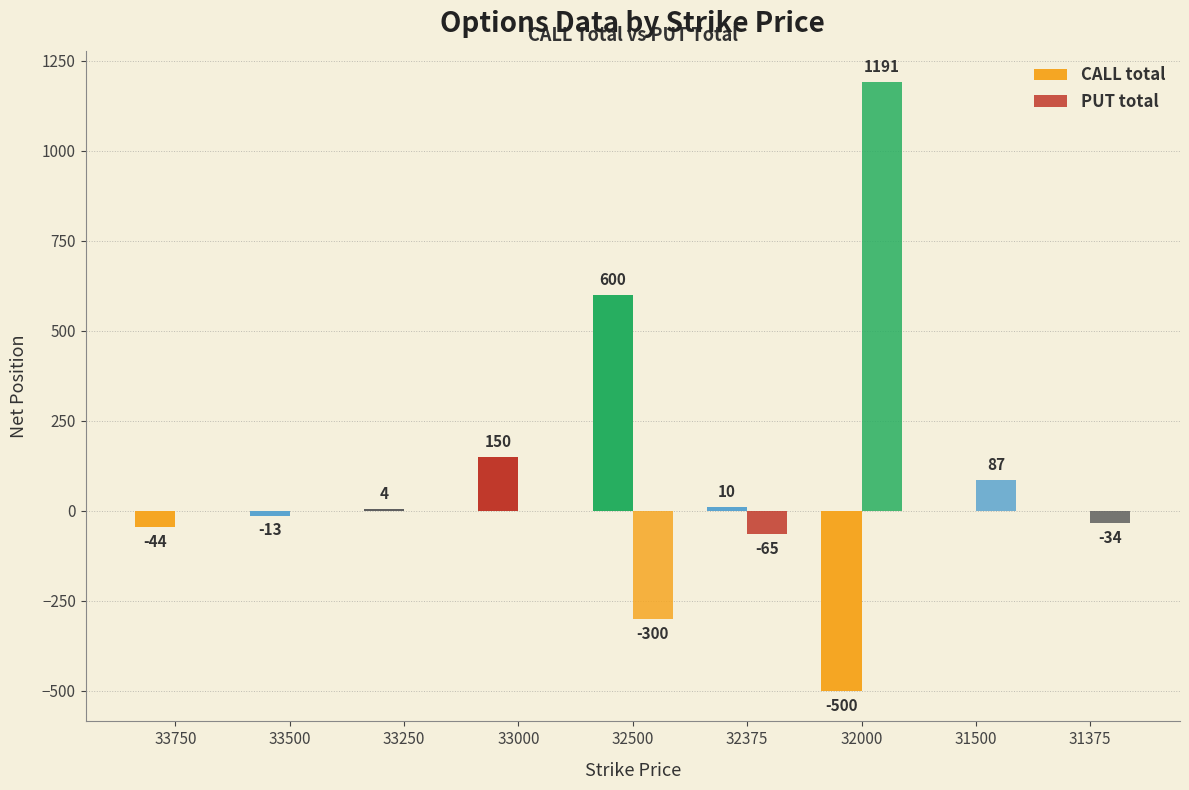

How many groups of bars are there?

9